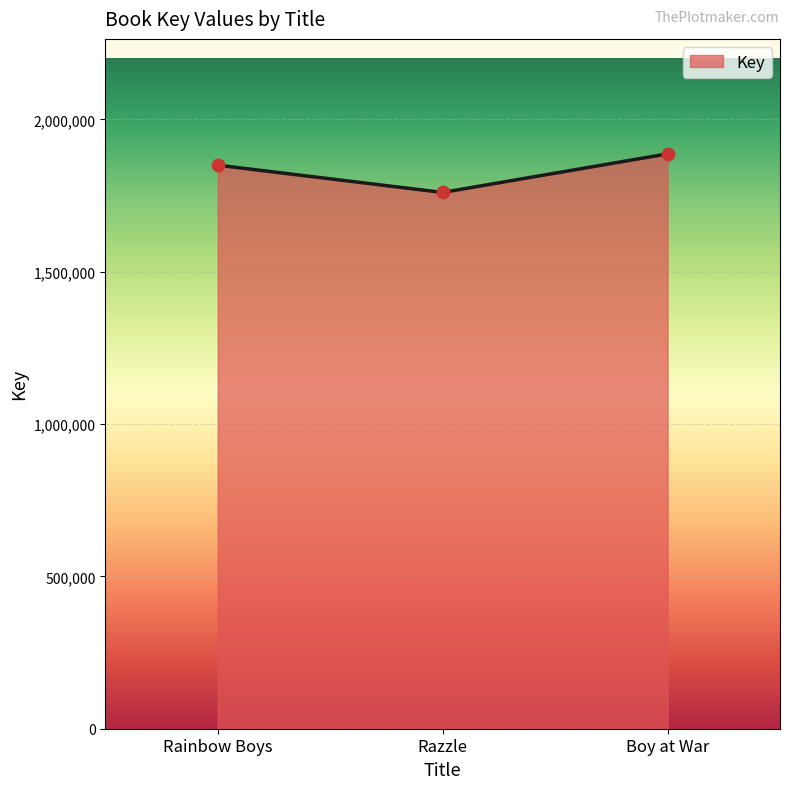

What is the change in value from Rainbow Boys to Boy at War?

+37175